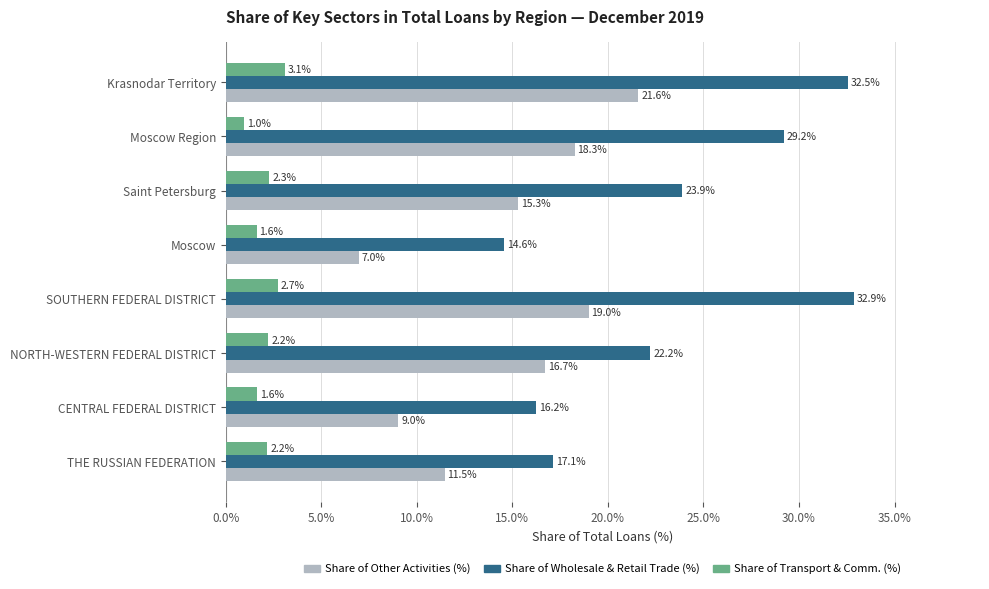

What is the difference between the maximum and minimum values in the Share of Wholesale & Retail Trade (%) series?

18.3